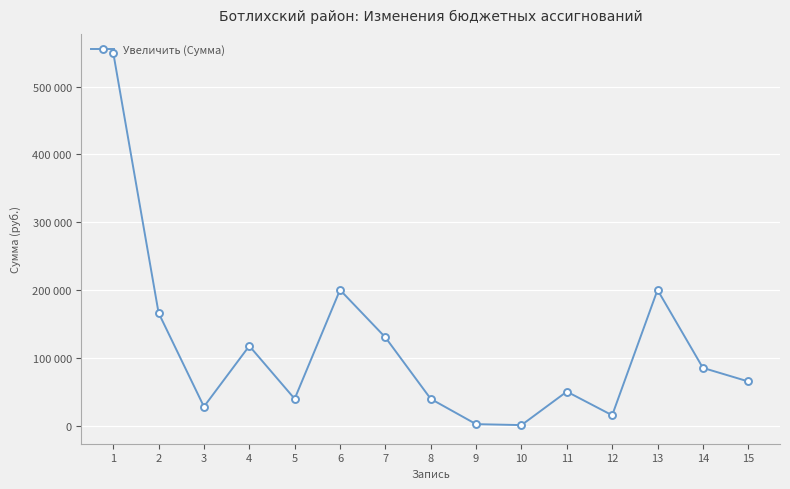

The value at 13 is 200000. True or false?

True